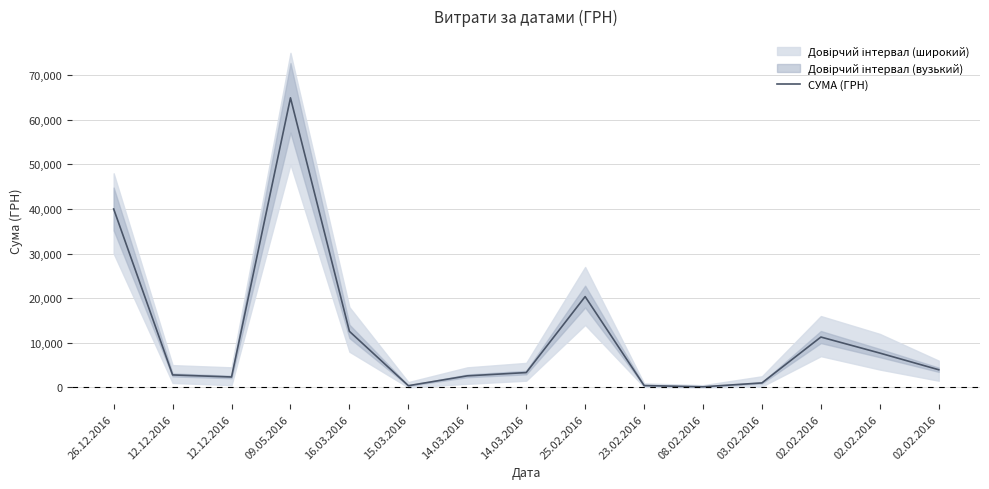

Which category has the lowest value across all series?

08.02.2016